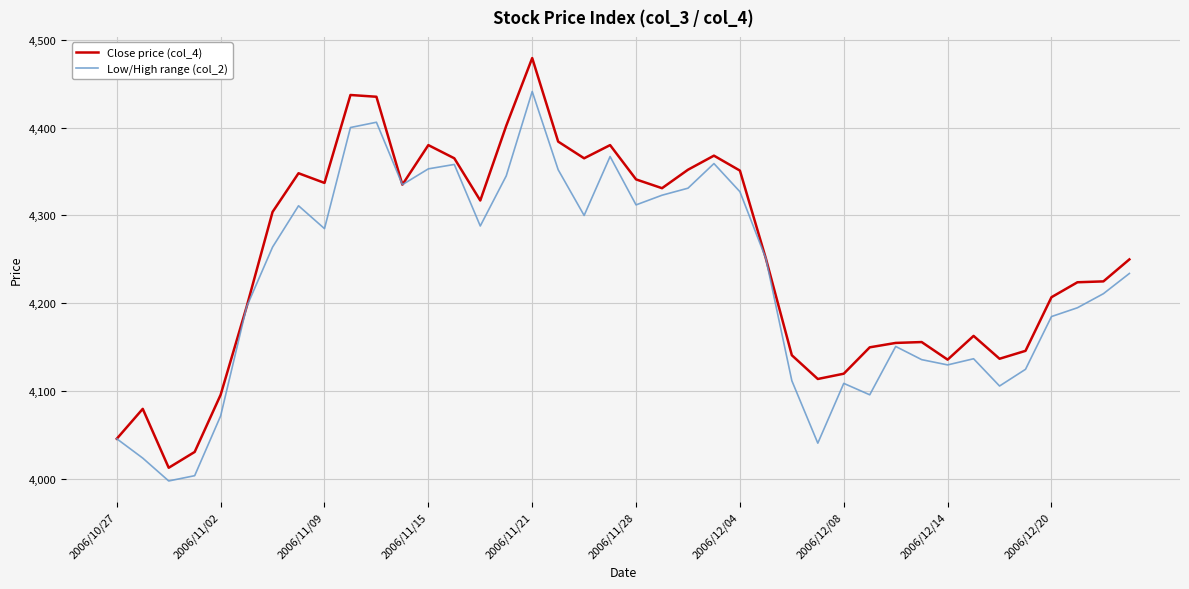

Rank the series by their average value, from highest to lowest.

Close price (col_4), Low/High range (col_2)